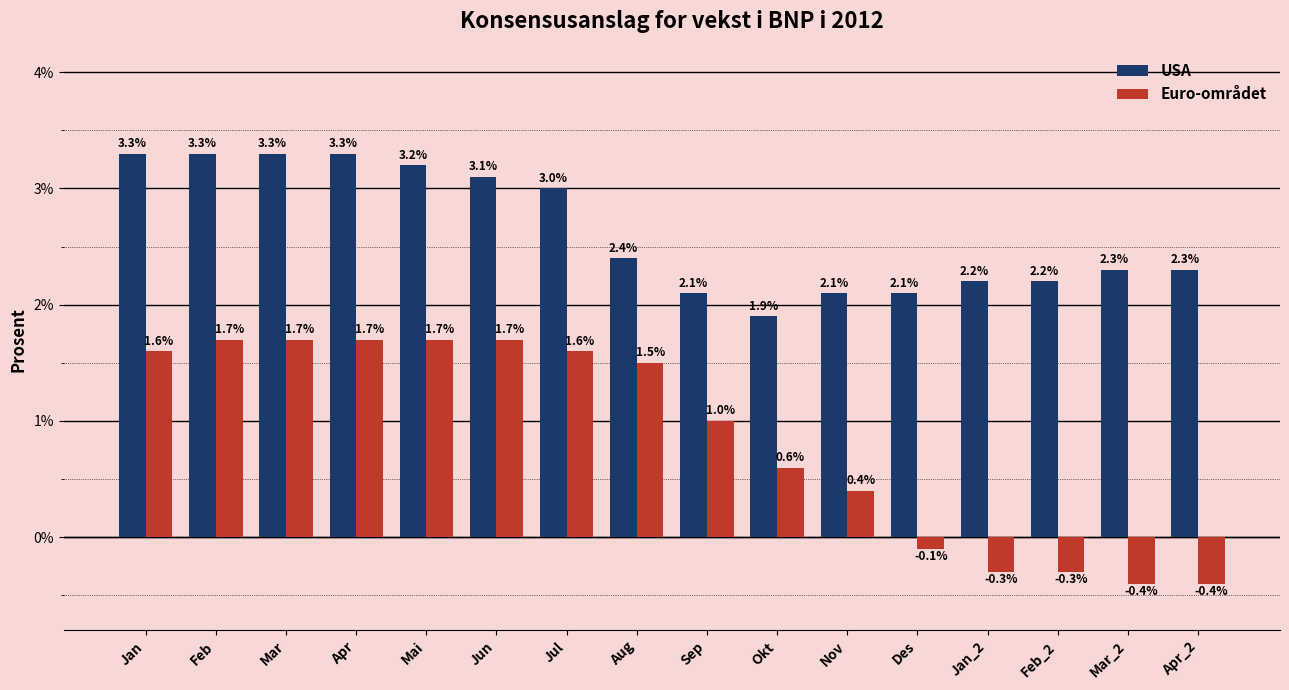

What is the difference between the Euro-området values at Mar_2 and Jan?

2.0